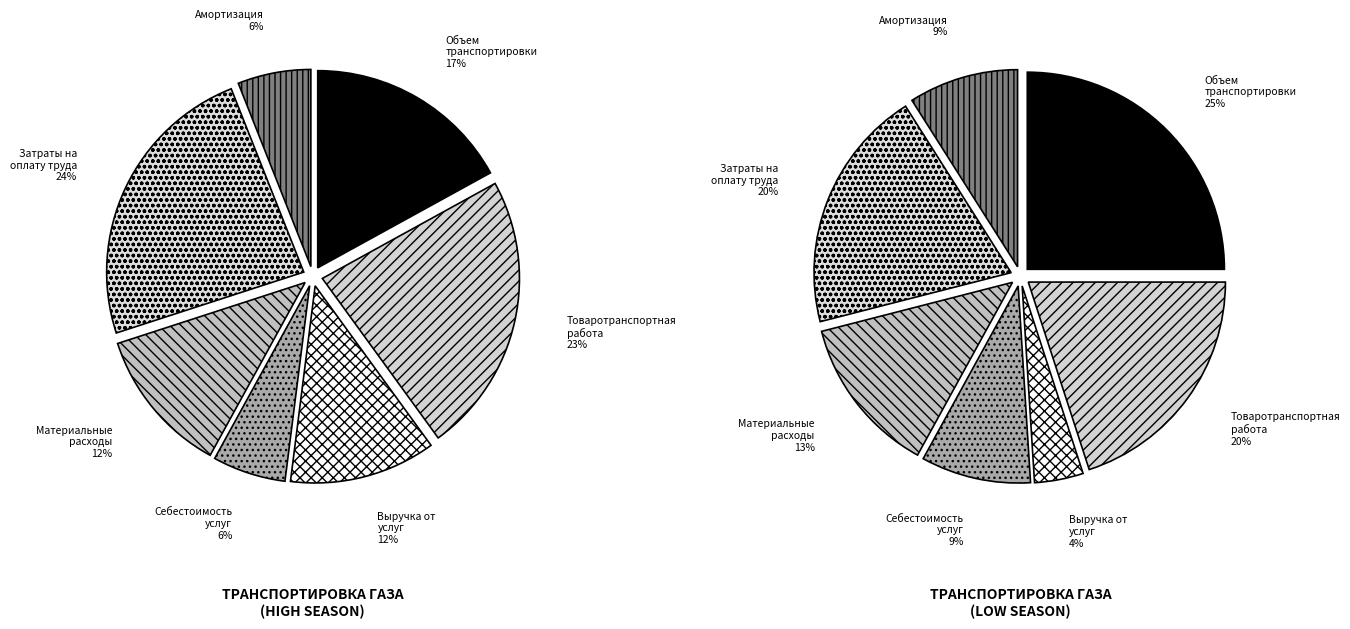

To the nearest percent, what portion does Выручка от оказания регулируемых услуг represent?

12%